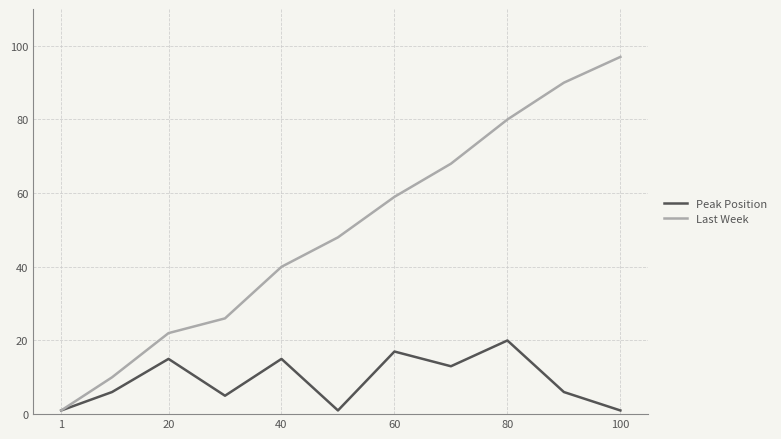

Rank the series by their maximum value, from lowest to highest.

Peak Position, Last Week